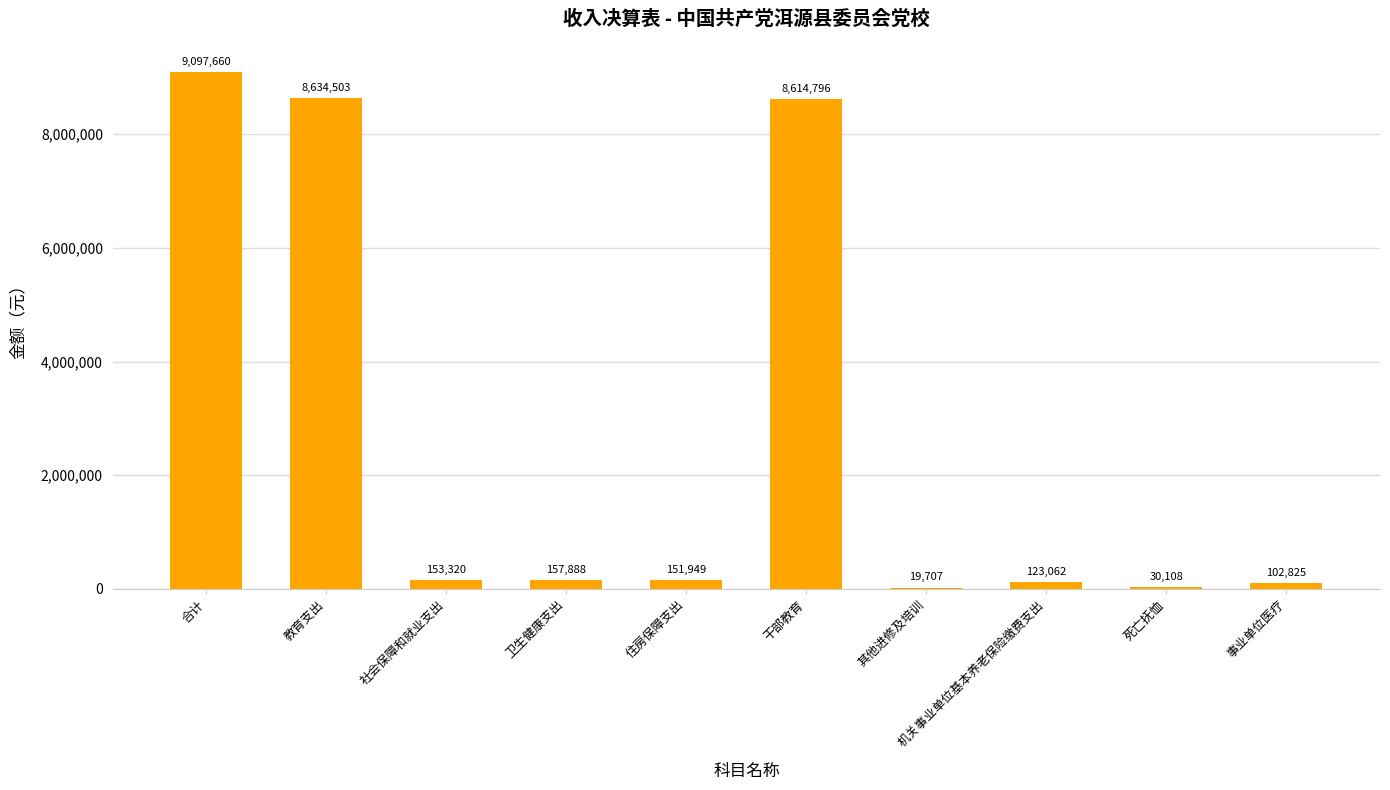

What is the greatest value displayed?

9097660.0